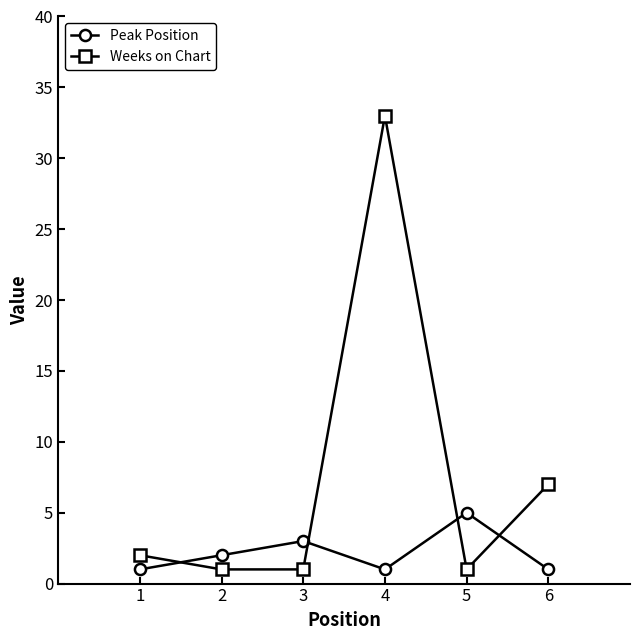

Reading left to right, what are all the values shown in this chart?

Peak Position: 1	2	3	1	5	1
Weeks on Chart: 2	1	1	33	1	7